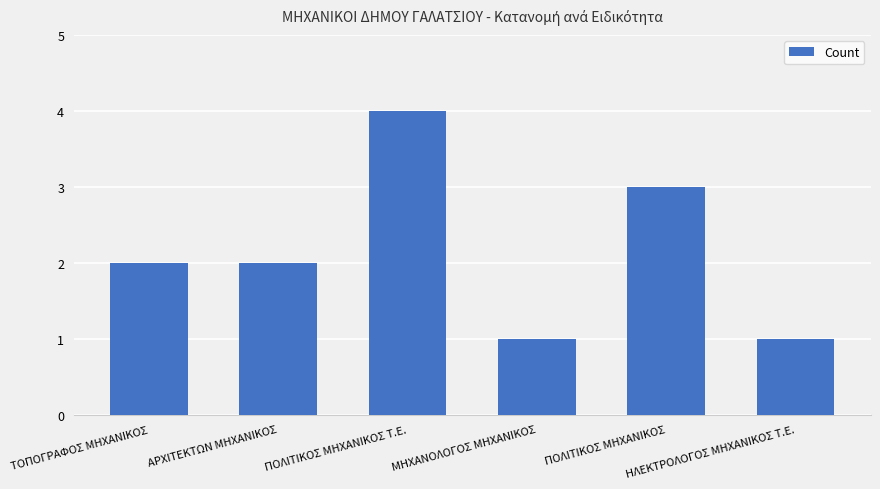

What is the maximum value shown in the chart?

4